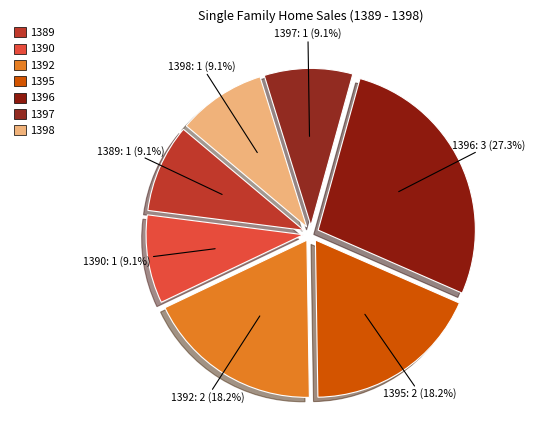

What is the largest slice in the pie chart?

1396